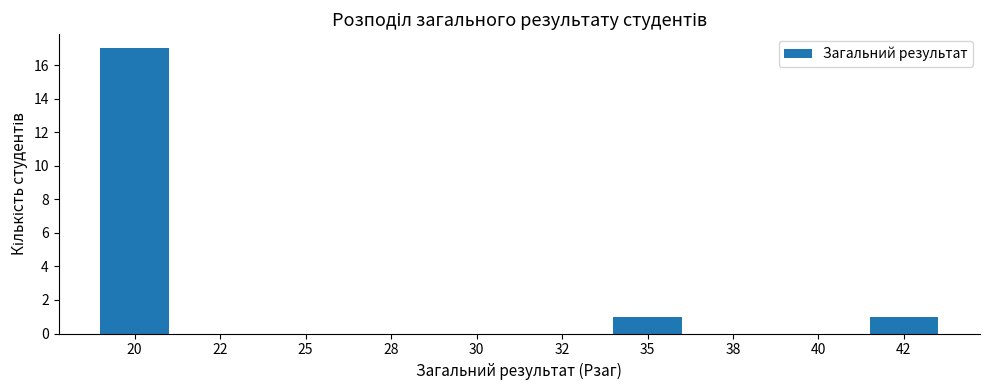

Reading left to right, list all the values displayed in this chart.

20=17	22=0	25=0	28=0	30=0	32=0	35=1	38=0	40=0	42=1